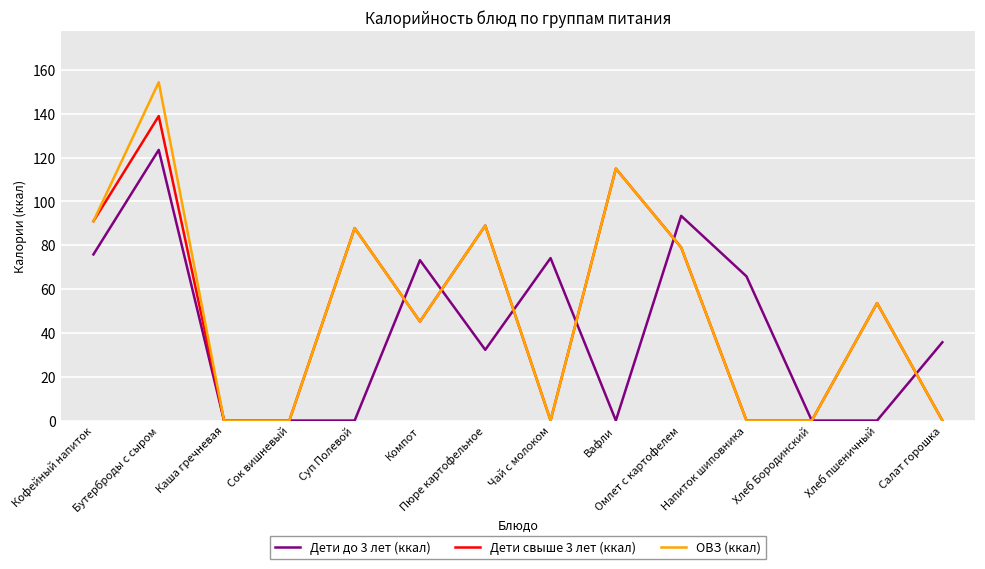

What is the difference between the second highest and minimum values in the Дети свыше 3 лет (ккал) series?

115.0